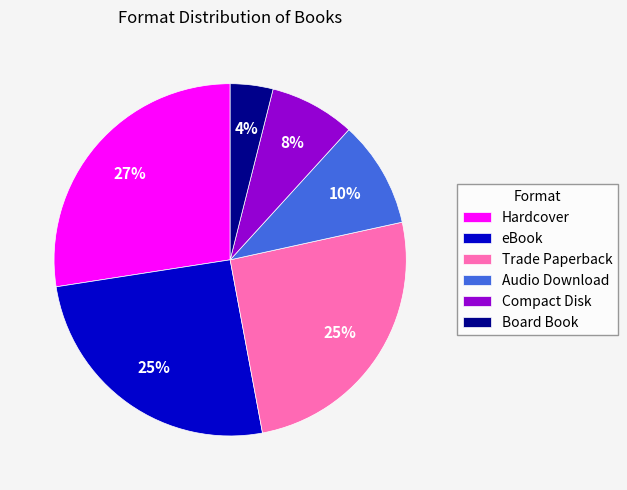

What is the smallest slice in the pie chart?

Board Book